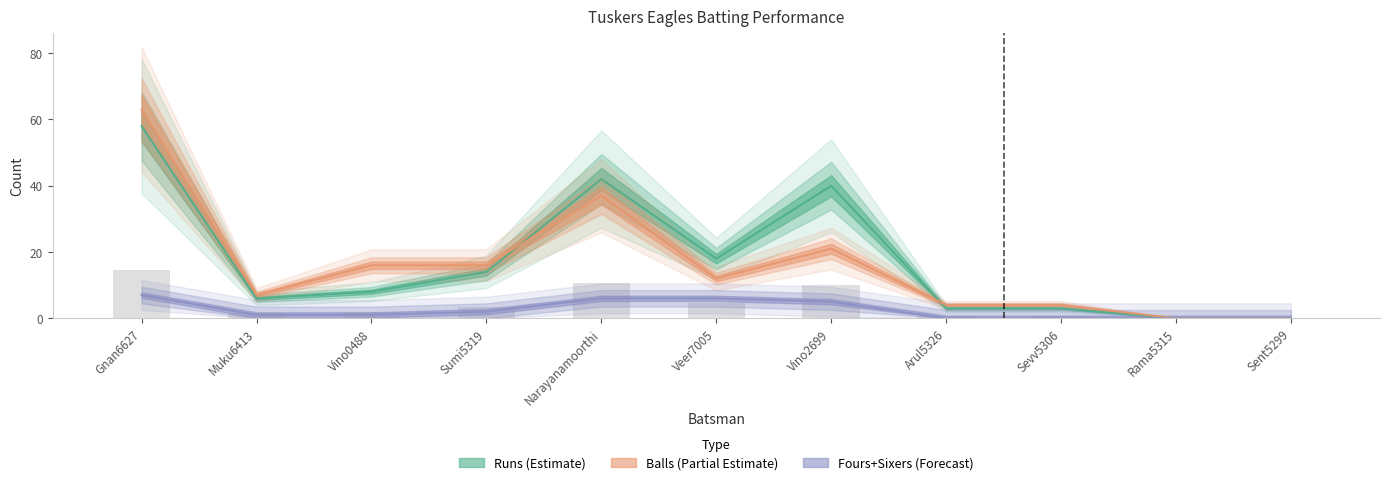

How many groups of bars are there?

11